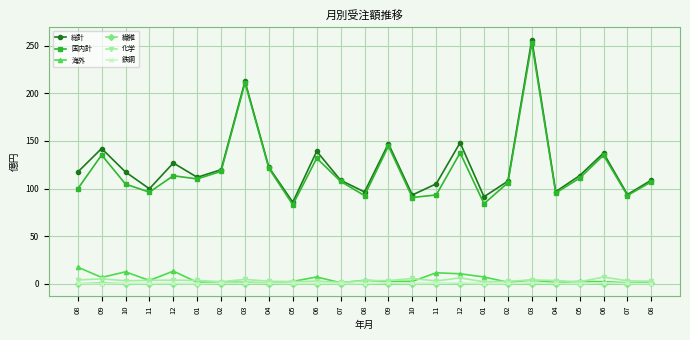

Reading left to right, list all the values displayed in this chart.

総計: 08=117.3	09=142.0	10=117.4	11=99.8	12=126.8	01=111.8	02=119.8	03=212.6	04=122.2	05=85.7	06=139.2	07=108.8	08=96.4	09=147.1	10=93.3	11=105.0	12=148.1	01=91.4	02=107.8	03=256.4	04=96.8	05=113.6	06=137.2	07=93.8	08=108.8
国内計: 08=99.7	09=135.2	10=104.7	11=96.2	12=113.4	01=110.1	02=118.1	03=210.9	04=121.1	05=83.1	06=131.9	07=107.6	08=92.6	09=144.5	10=90.6	11=93.3	12=137.5	01=84.1	02=106.1	03=252.4	04=95.4	05=110.9	06=134.9	07=92.7	08=107.2
海外: 08=17.6	09=6.8	10=12.7	11=3.6	12=13.4	01=1.7	02=1.7	03=1.6	04=1.0	05=2.6	06=7.3	07=1.2	08=3.8	09=2.6	10=2.7	11=11.7	12=10.6	01=7.3	02=1.7	03=4.0	04=1.4	05=2.6	06=2.3	07=1.1	08=1.7
繊維: 08=0.0	09=1.2	10=0.1	11=0.0	12=0.1	01=0.2	02=0.1	03=0.4	04=0.2	05=0.1	06=0.2	07=0.1	08=0.1	09=0.1	10=0.2	11=0.3	12=0.1	01=0.3	02=0.1	03=0.1	04=0.1	05=0.3	06=0.0	07=0.3	08=0.4
化学: 08=4.1	09=5.3	10=3.2	11=3.7	12=4.0	01=3.6	02=2.3	03=4.7	04=2.8	05=2.3	06=3.0	07=1.5	08=3.4	09=3.4	10=5.7	11=3.1	12=6.3	01=2.2	02=2.7	03=4.1	04=3.5	05=2.1	06=7.2	07=3.2	08=2.8
鉄鋼: 08=0.5	09=0.4	10=0.6	11=0.4	12=0.6	01=0.3	02=0.8	03=0.7	04=0.9	05=0.5	06=0.6	07=0.5	08=0.4	09=1.1	10=0.6	11=0.6	12=1.0	01=0.3	02=0.5	03=1.0	04=0.6	05=0.3	06=1.2	07=0.5	08=0.4